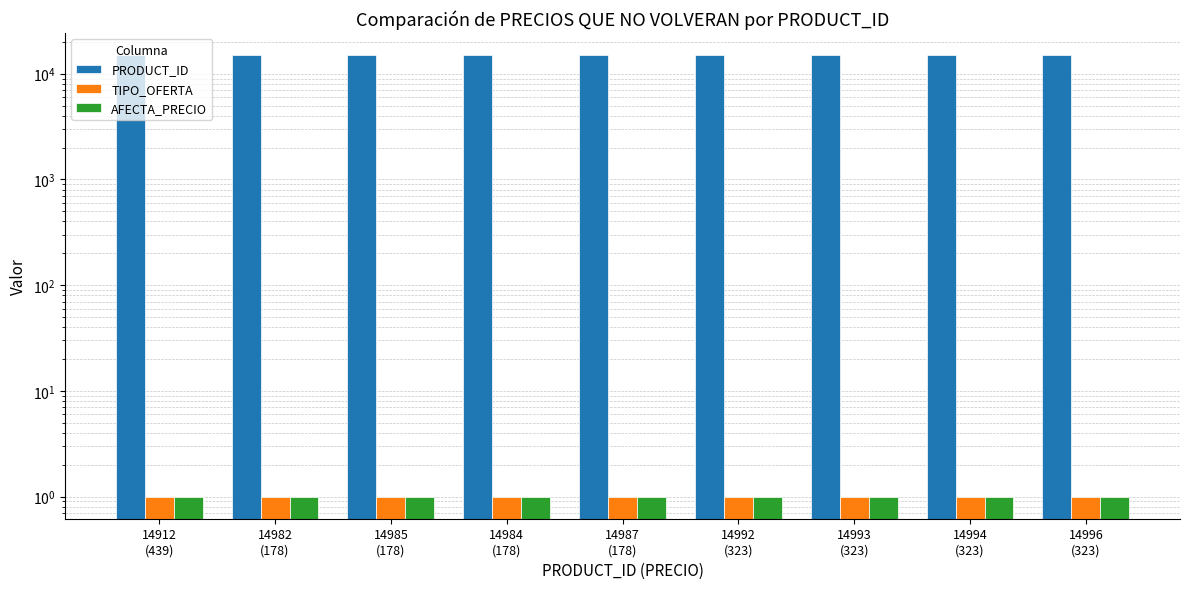

Rank the series by their maximum value, from highest to lowest.

PRODUCT_ID, TIPO_OFERTA, AFECTA_PRECIO